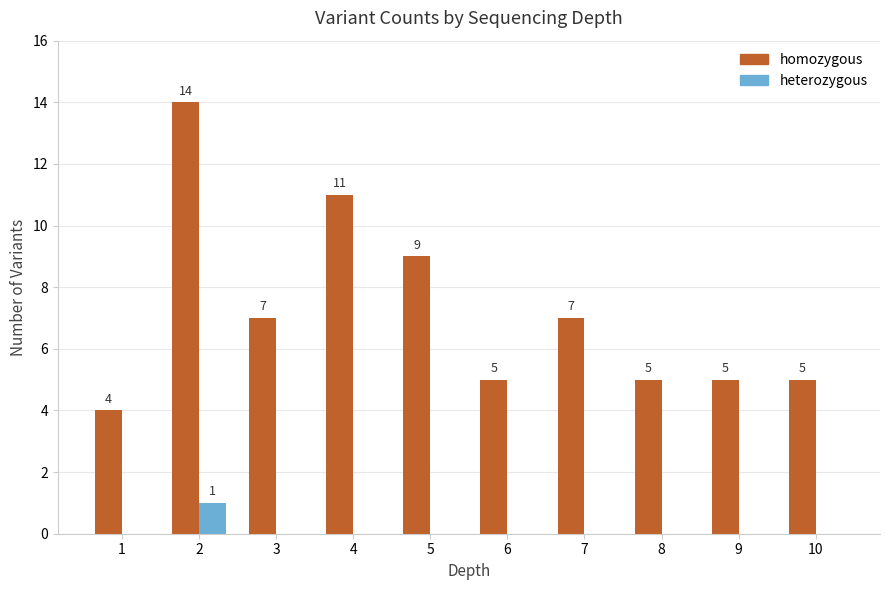

At which label is homozygous closest to 9?

5